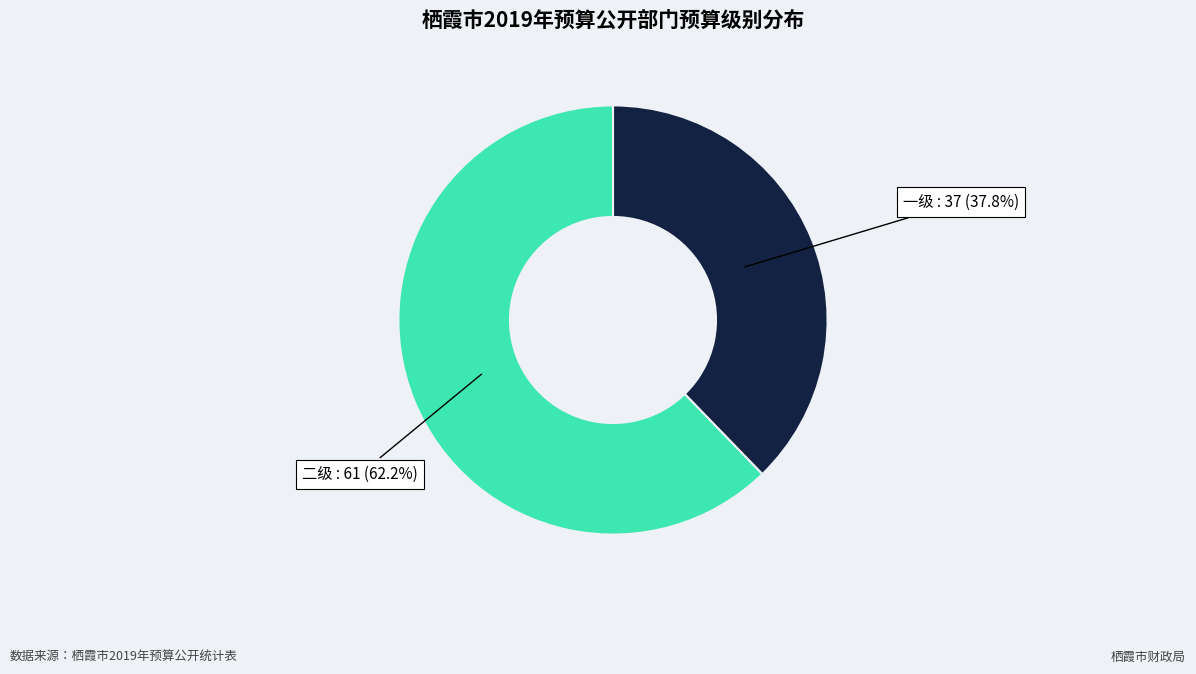

Count the number of slices in the pie.

2